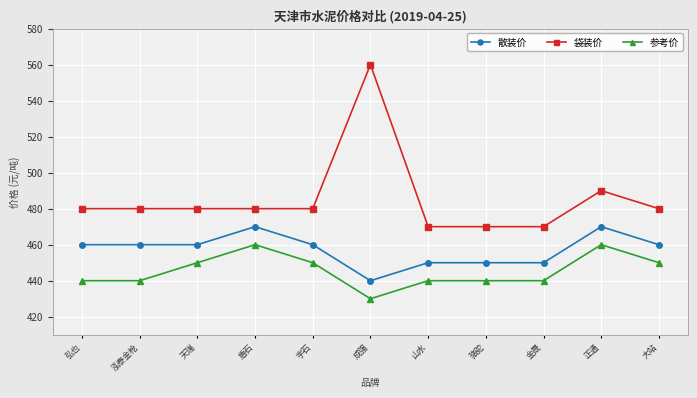

How many categories are shown in the chart?

11